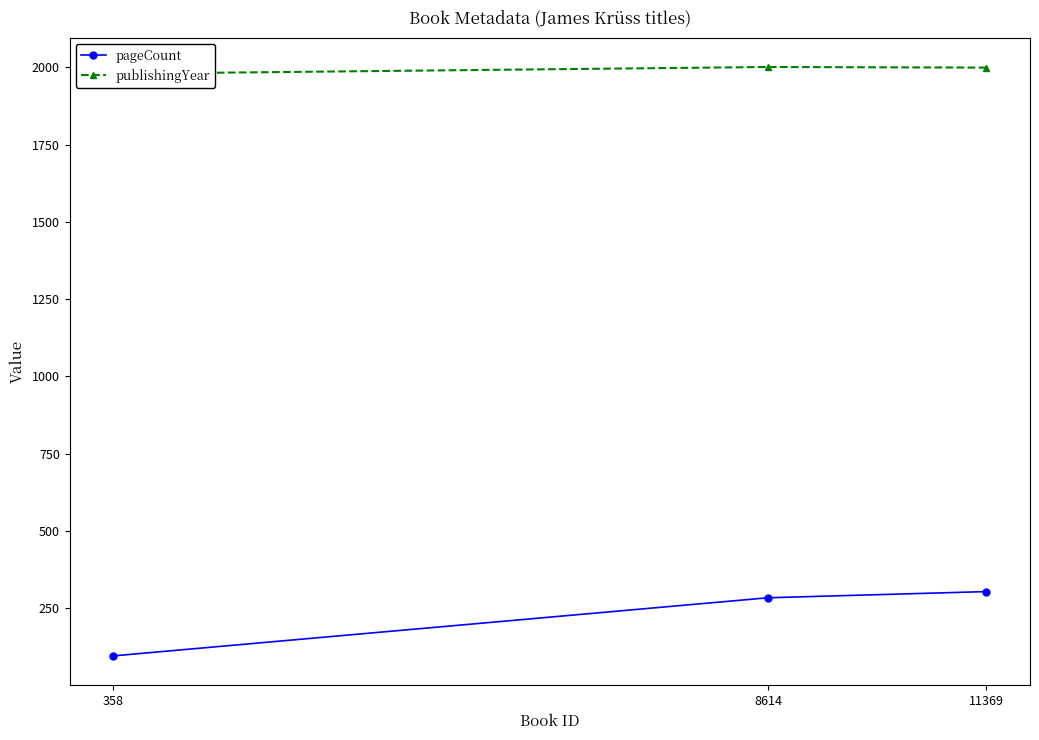

Is it true that pageCount equals 96 at 358?

True